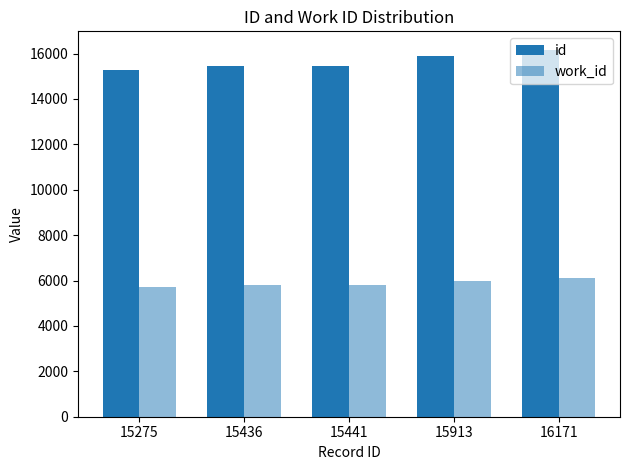

List the series in order of their overall mean, lowest first.

work_id, id